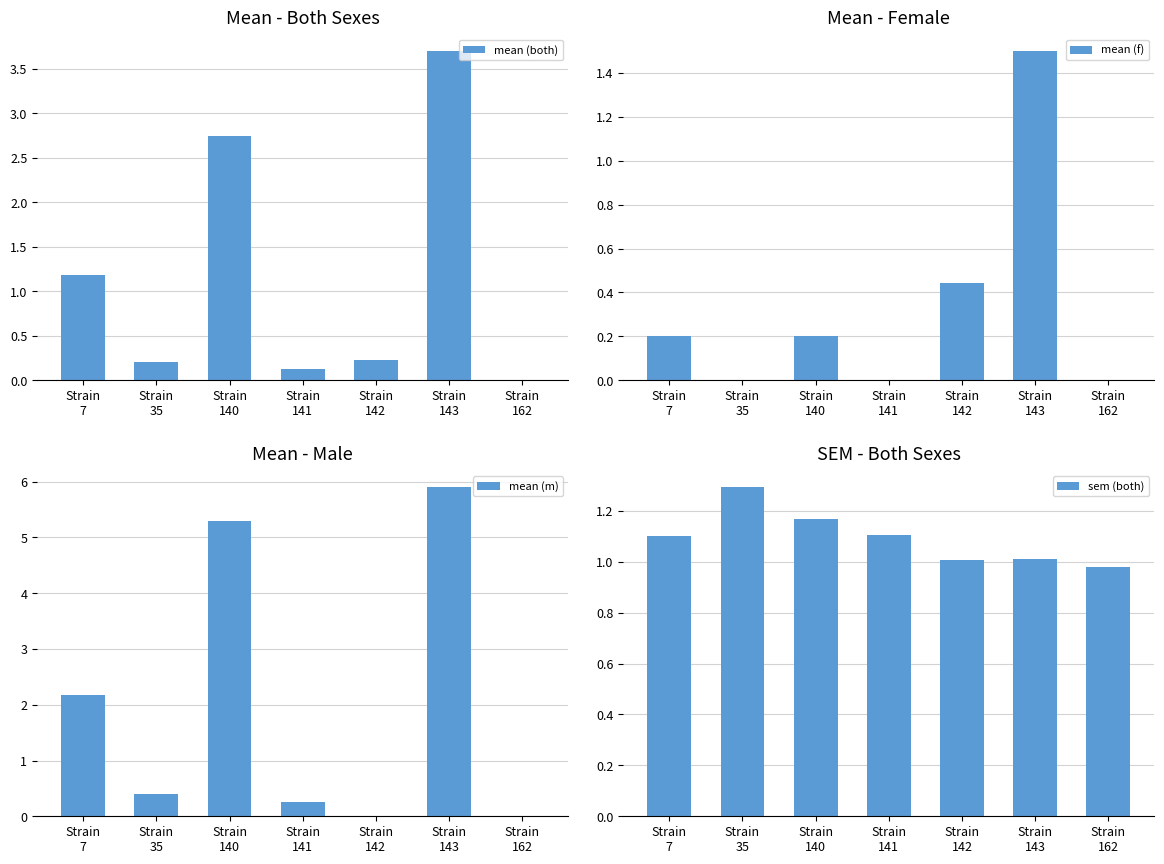

Where is mean (both) nearest to the value 1?

Strain
7